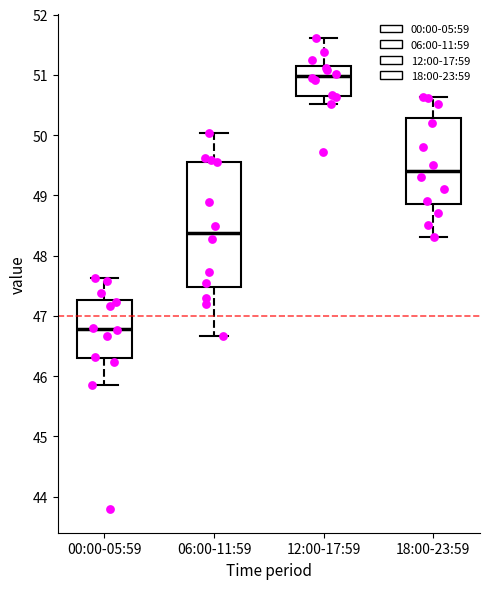

Which box is the tallest, from its lower edge to its upper edge?

06:00-11:59